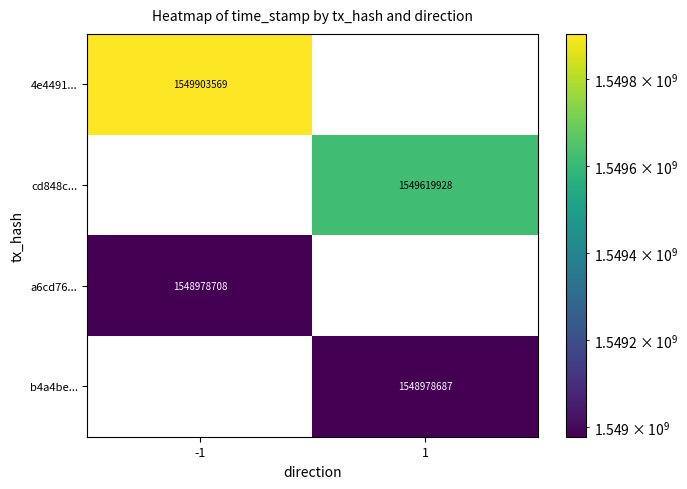

The b4a4be... series shows 1548978687 at 1. True or false?

True